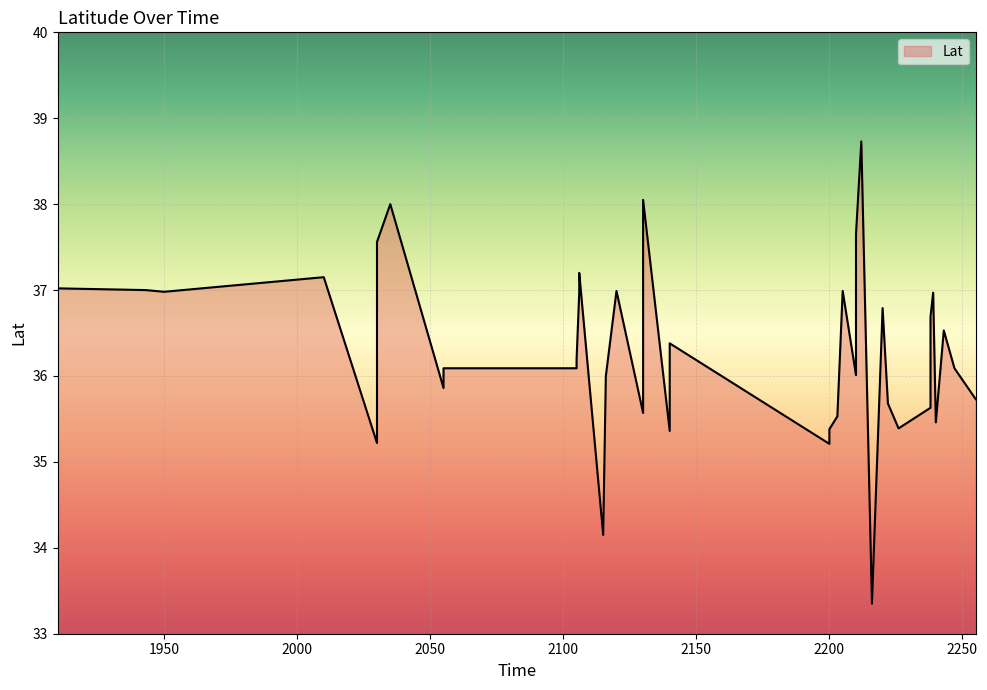

What is the sum of all values?

1452.0